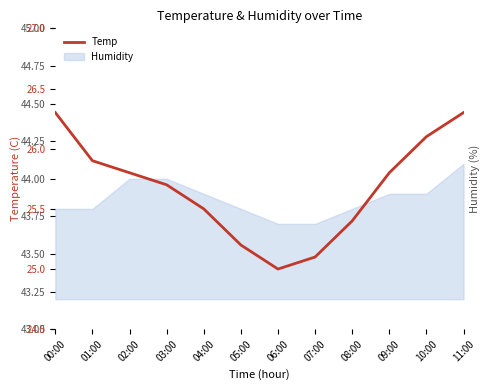

How many categories are shown in the chart?

12